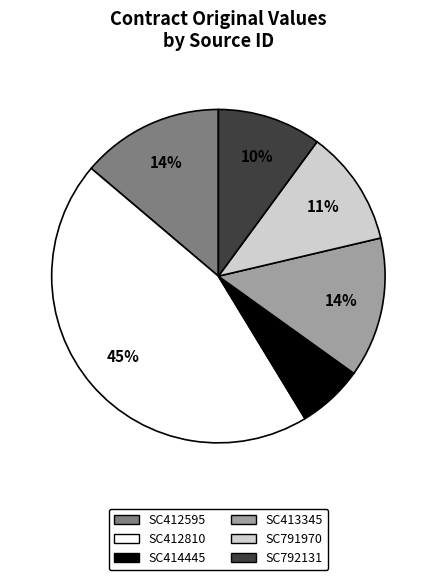

Does SC413345 account for over 50% of the chart?

No